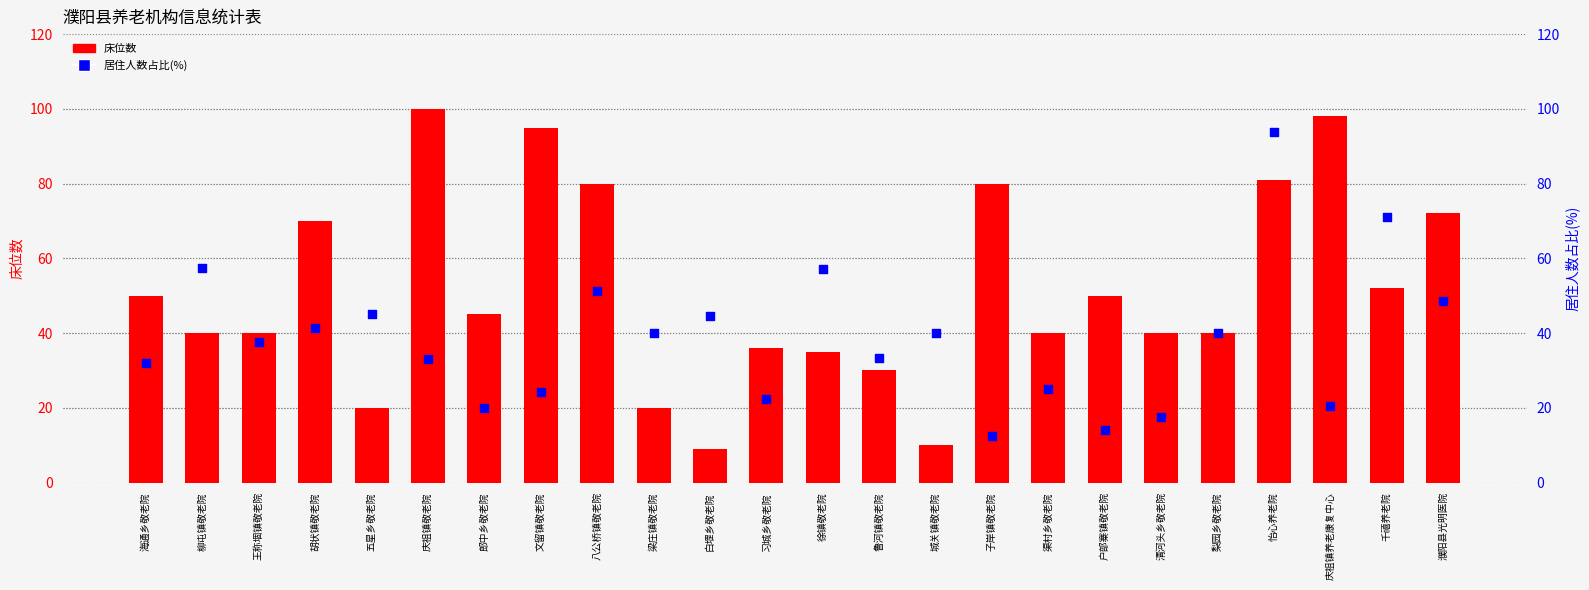

What are all the series names shown in the legend?

床位数, 居住人数占比(%)